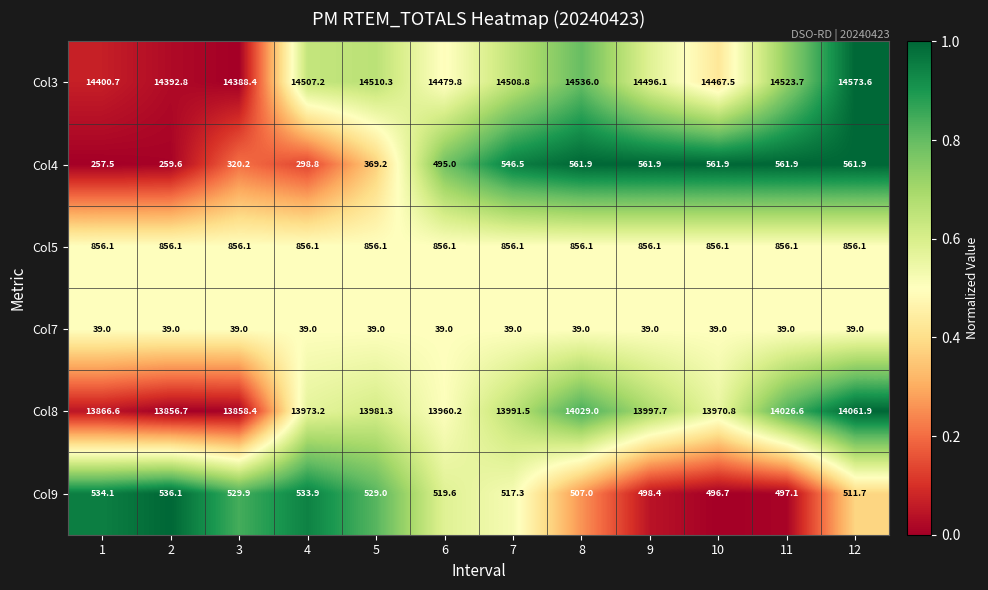

Count the number of data series in this chart.

6